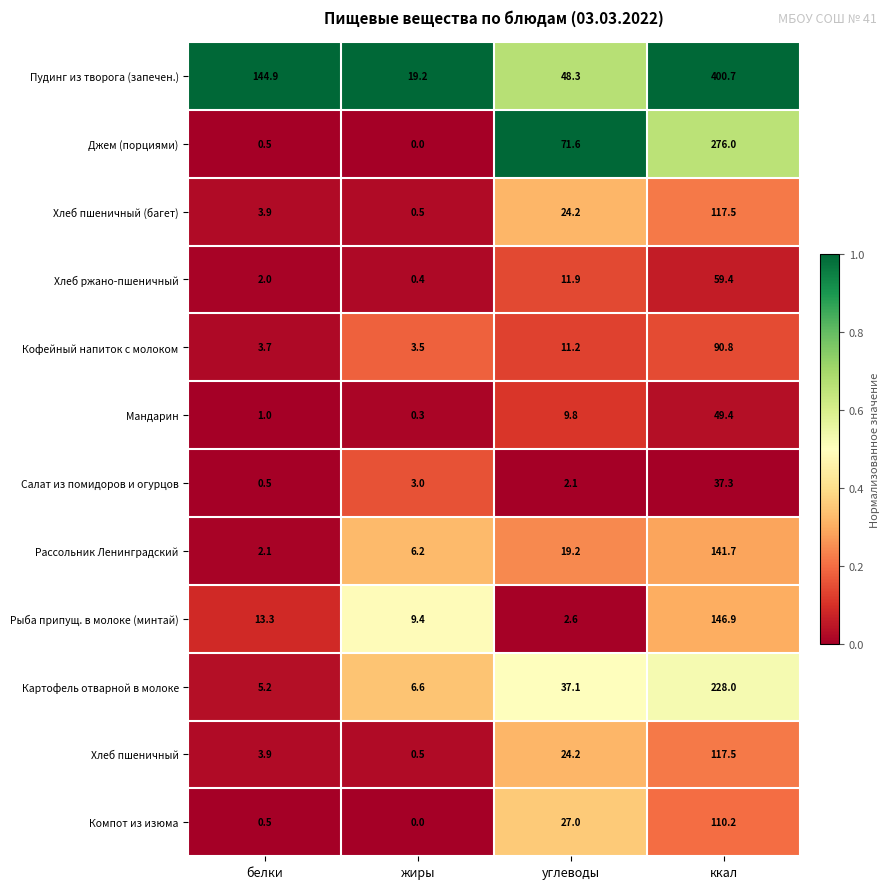

What is the total value across all series at жиры?

49.6